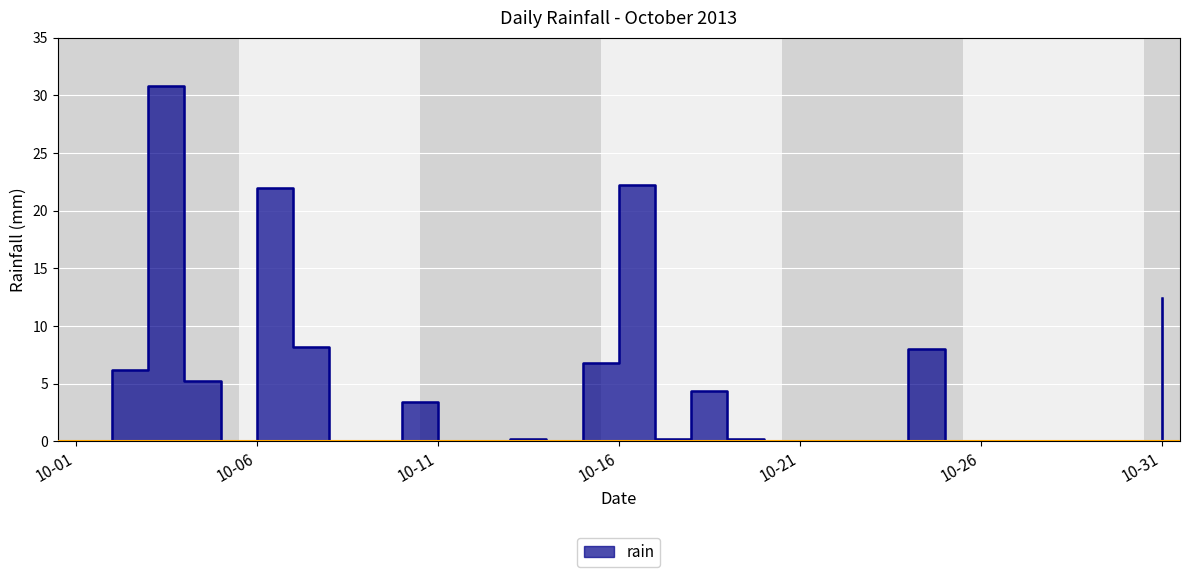

Count the number of values greater than 0.

14